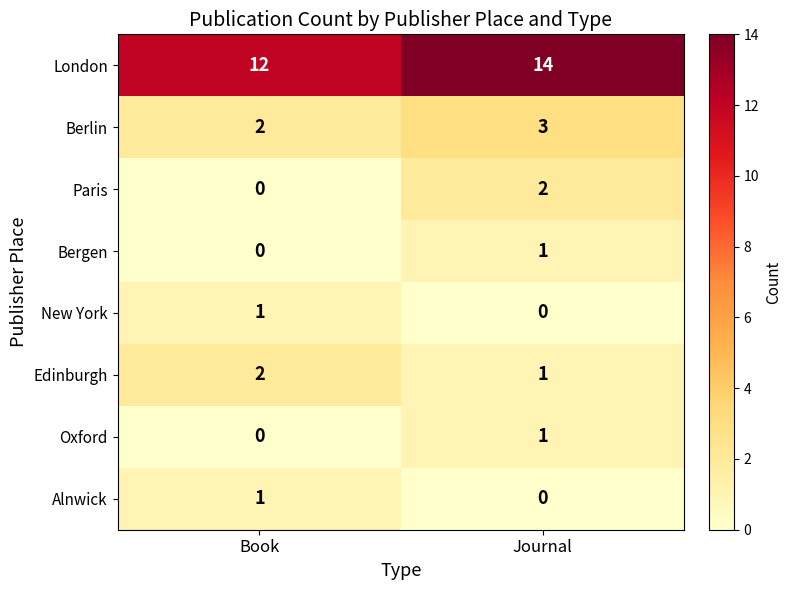

At which label is Oxford closest to 0?

Book